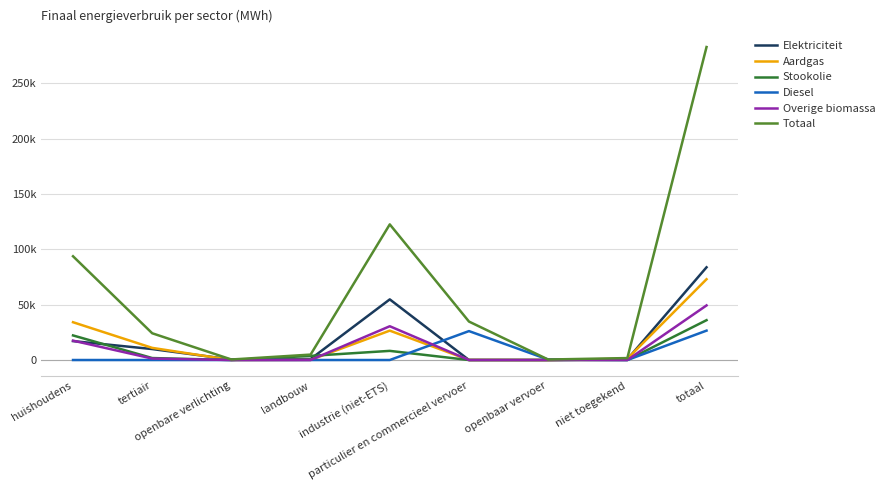

Does the chart display data point markers on the line(s)?

No